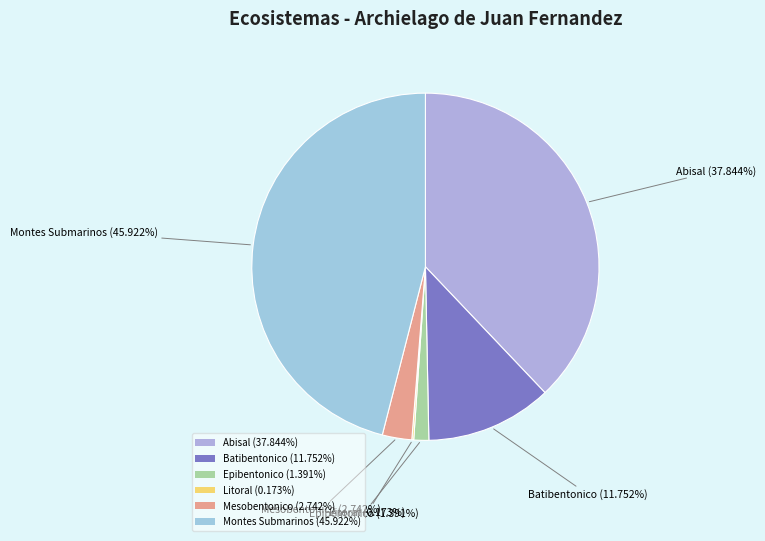

Which slice is the smallest?

Litoral - Archielago de Juan Fernandez